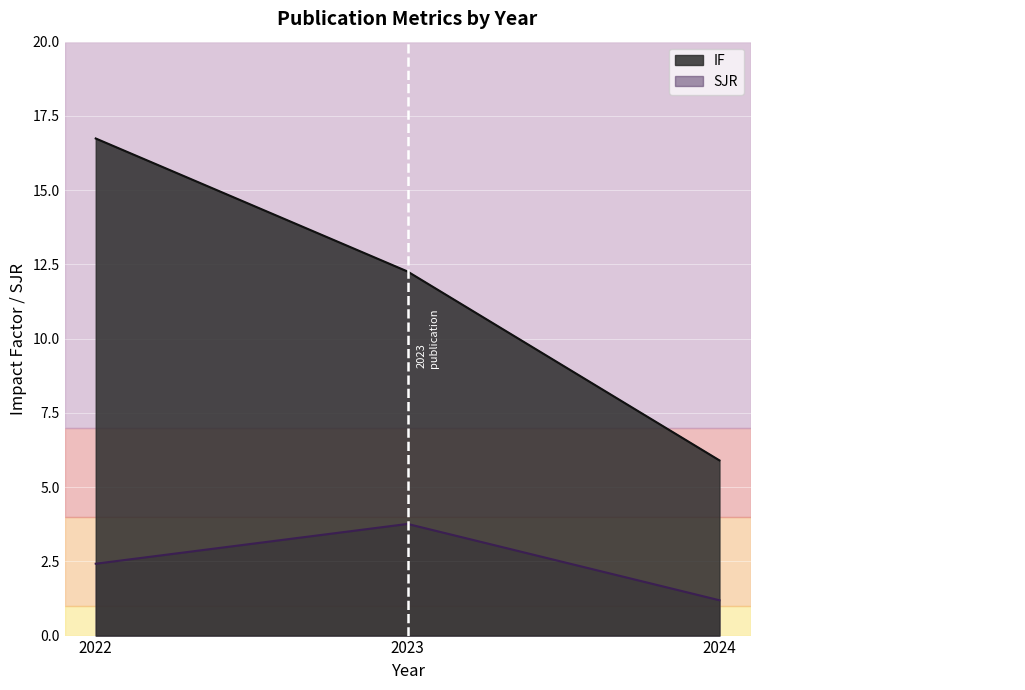

Between 2022 and 2023, which series saw the biggest shift?

IF